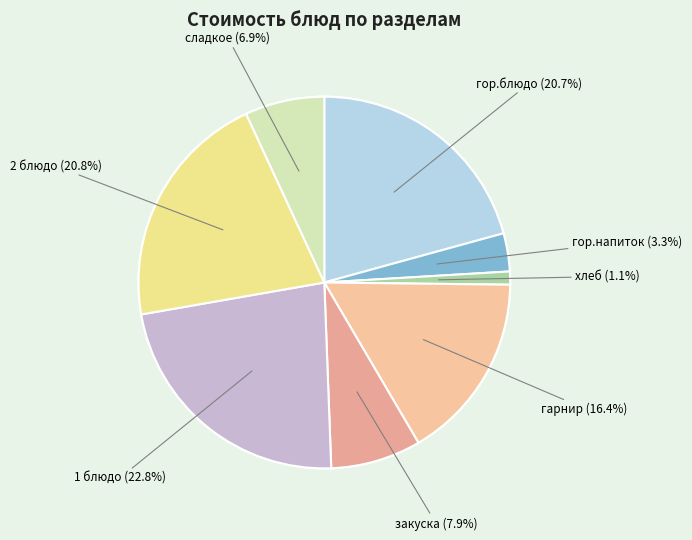

To the nearest percent, what is the difference between the 1 блюдо and гарнир slice percentages?

6%